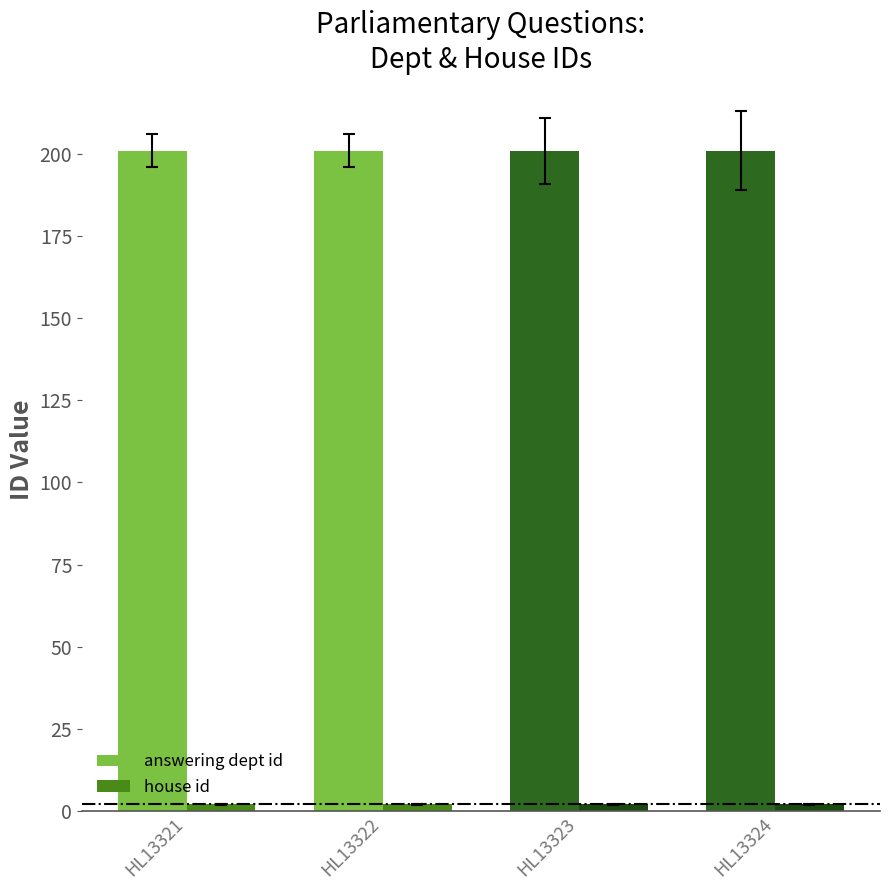

The answering dept id series shows 201 at HL13321. True or false?

True